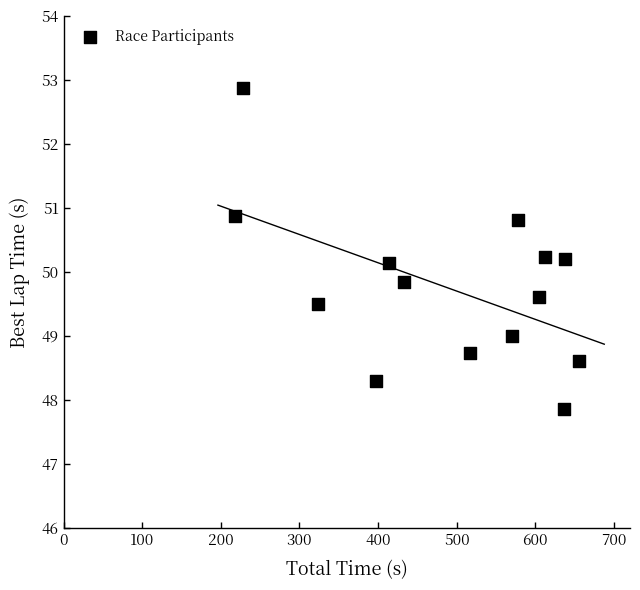

What is the range of X values (max minus min)?

437.0